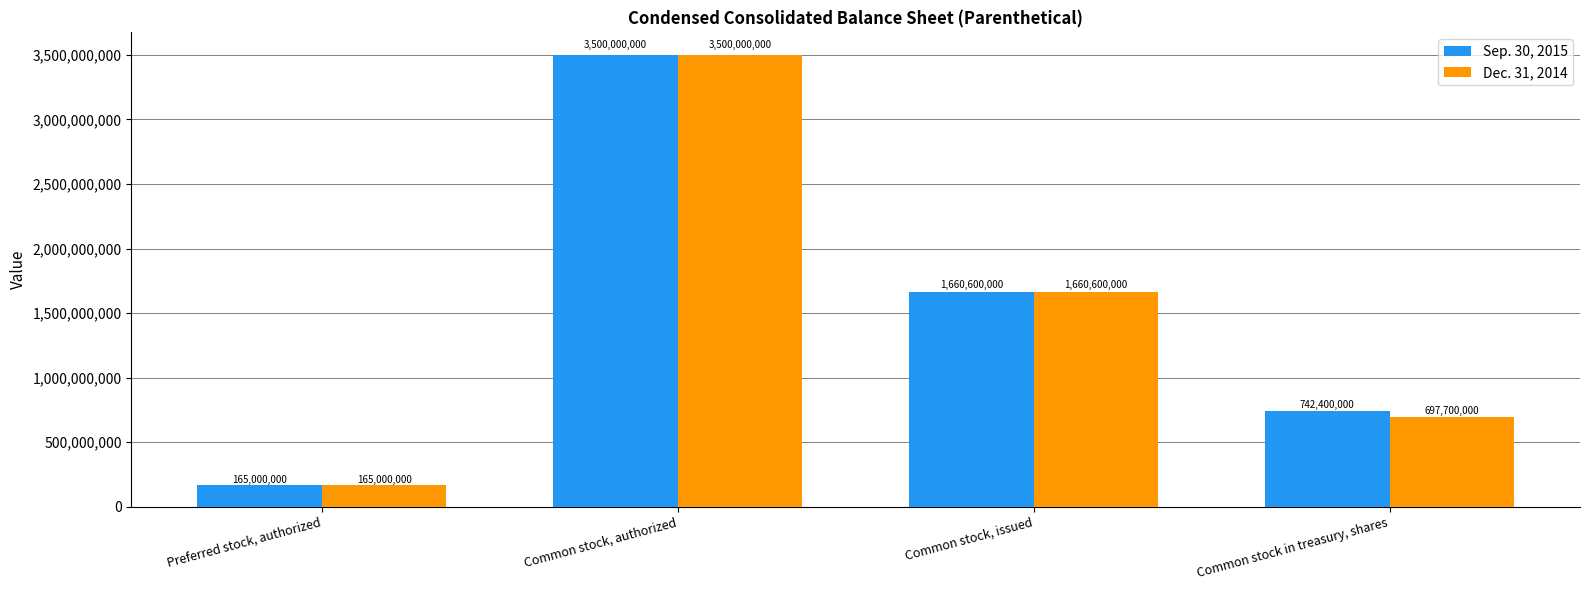

Which label corresponds to the largest value in the chart?

Common stock, authorized